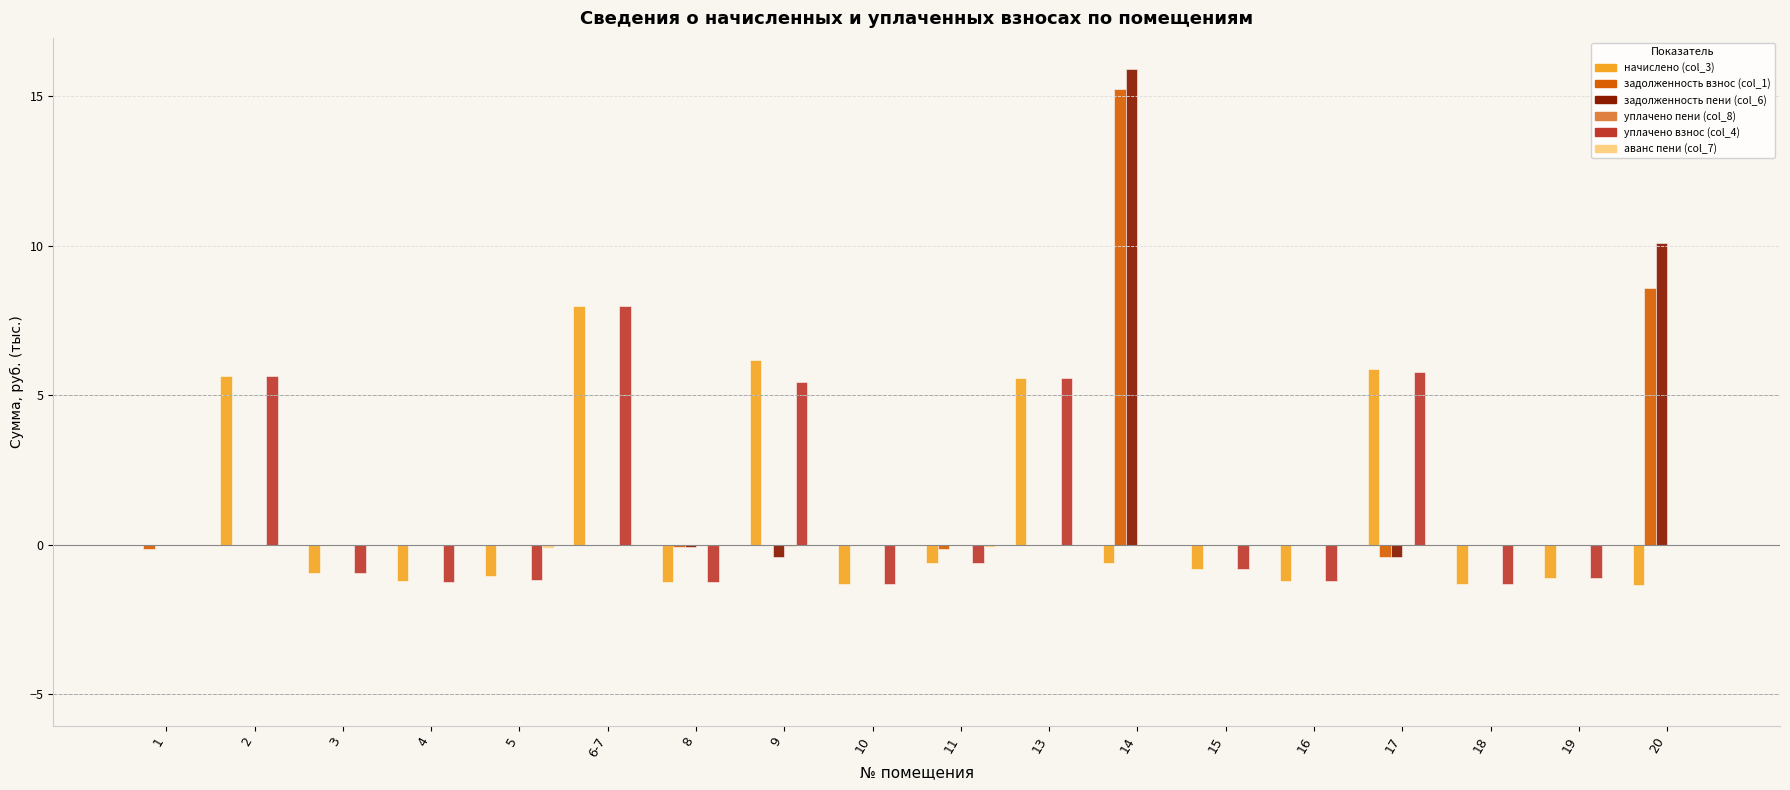

What is the maximum value shown in the chart?

15.9